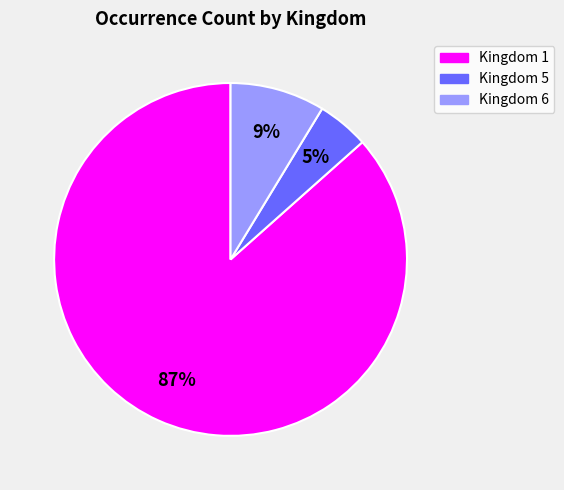

Is there any slice that represents more than half of the pie?

Yes